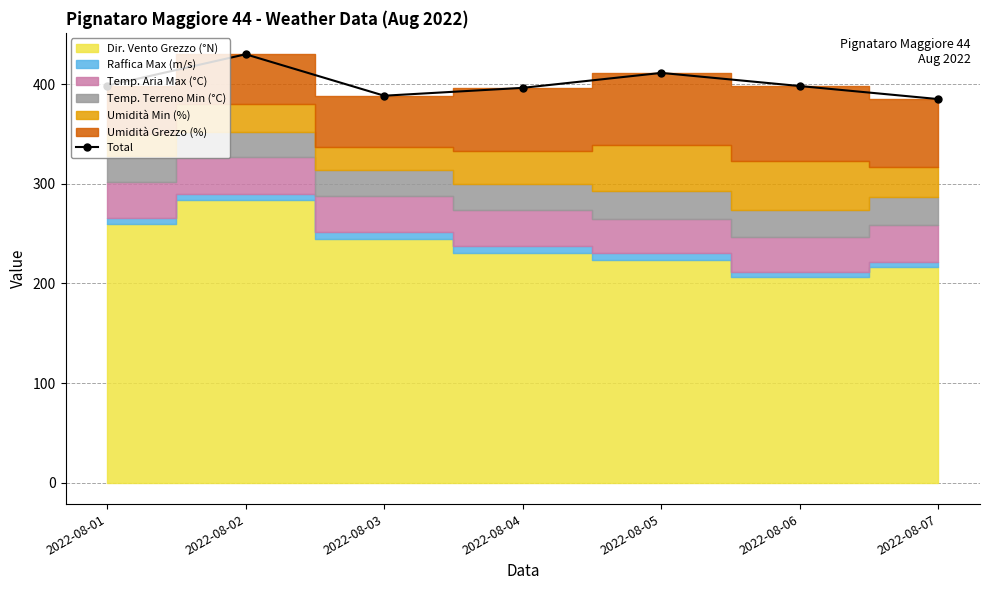

At which label does the data first exceed 398?

2022-08-01